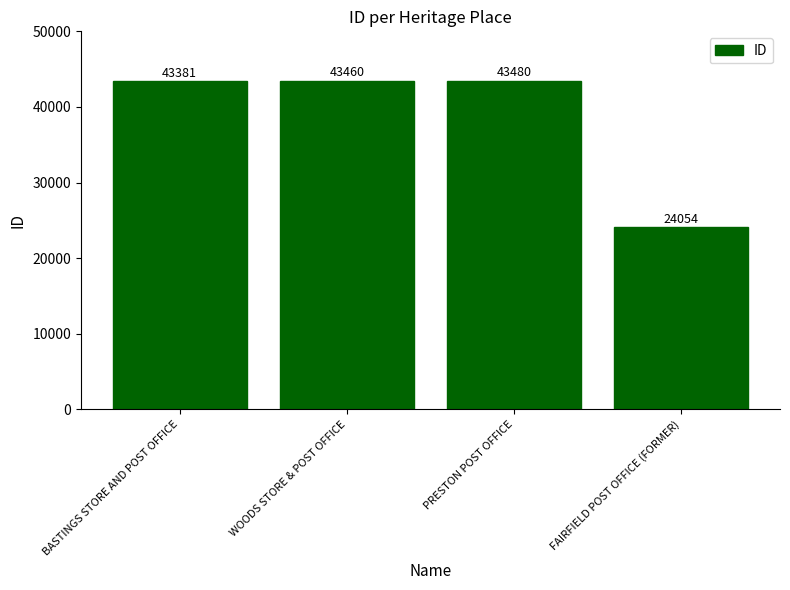

What is the change in value from WOODS STORE & POST OFFICE to PRESTON POST OFFICE?

+20